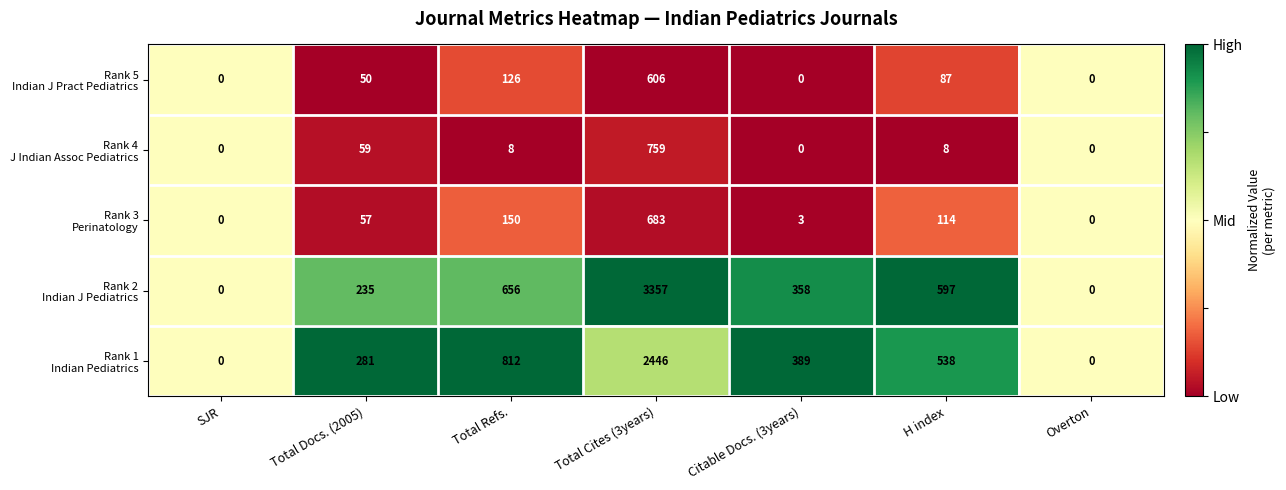

At which category is the sum across all series the highest?

Total Cites (3years)